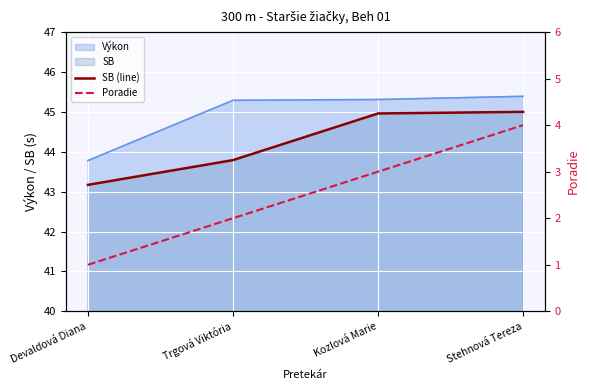

What is the difference between the SB (line) values at Devaldová Diana and Stehnová Tereza?

1.8